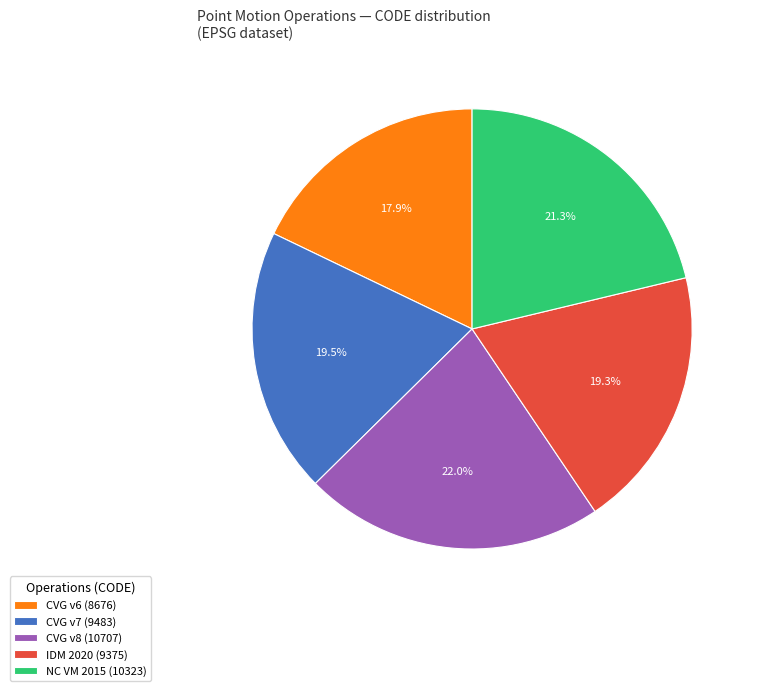

Between CVG v6 (8676) and NC VM 2015 (10323), which is larger?

NC VM 2015 (10323)